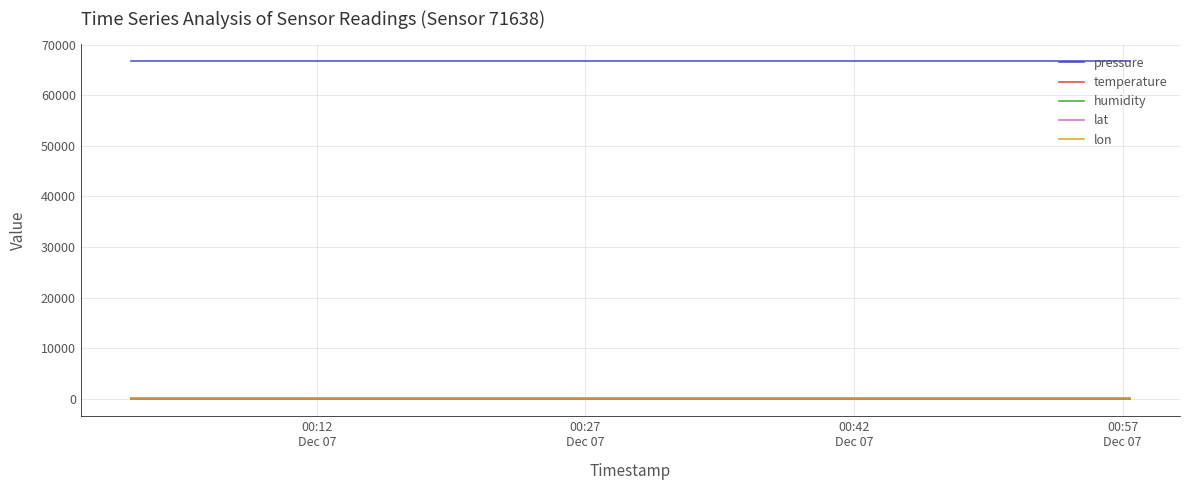

Which series has the largest total across all categories?

pressure